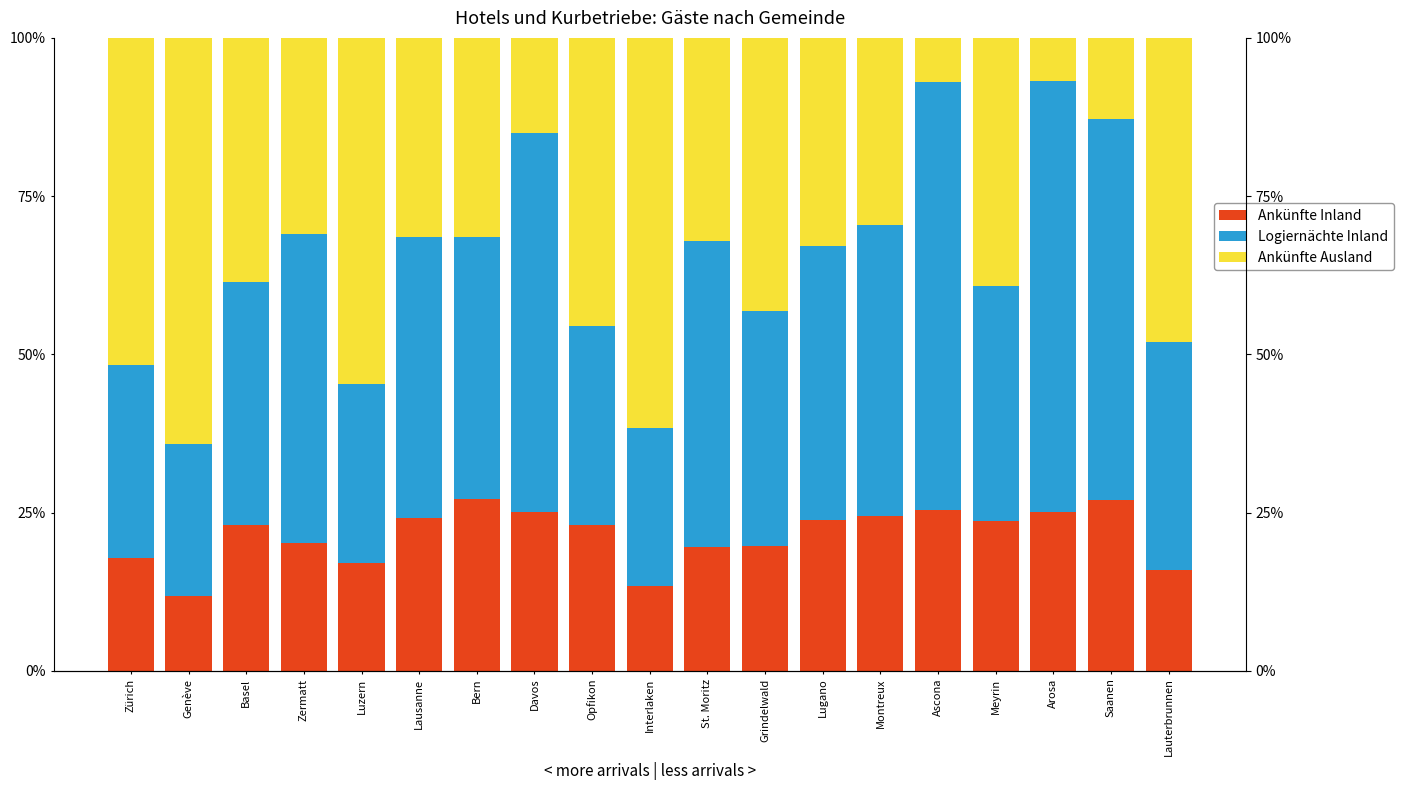

Read the Logiernächte Inland value at Bern.

0.4